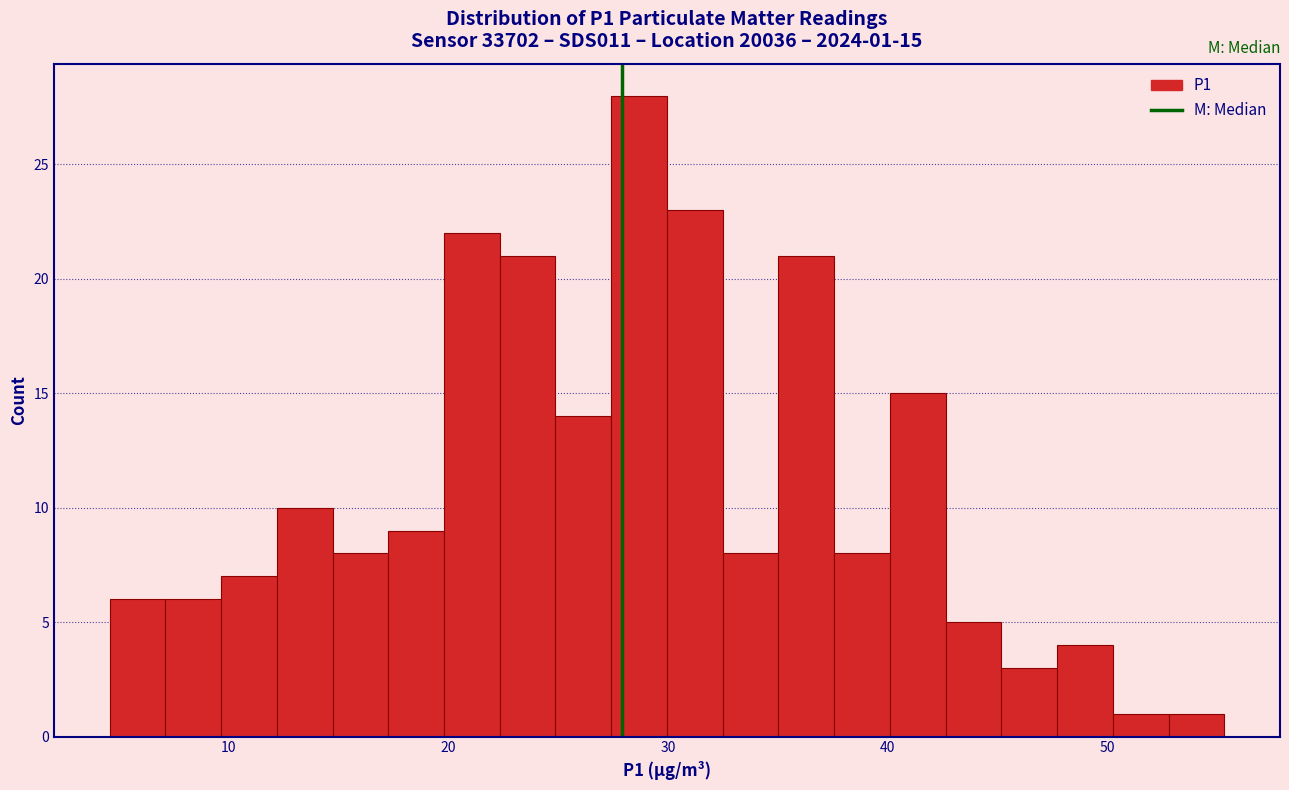

Read against the x-axis, roughly where is the centre of the tallest bar?

29